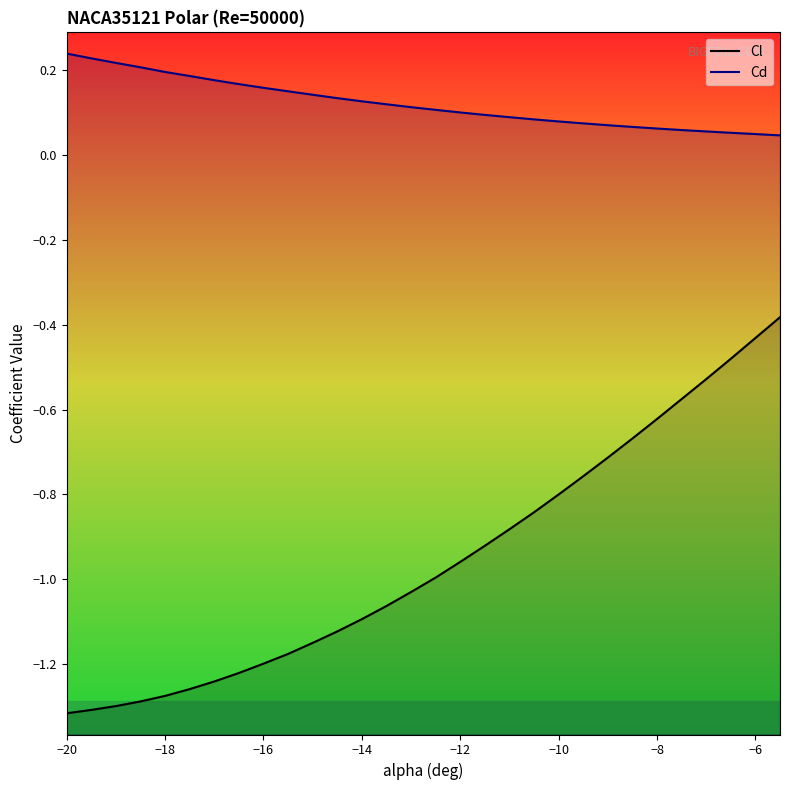

Is the value of Cd at −6 greater than the value of Cl at −4?

Yes